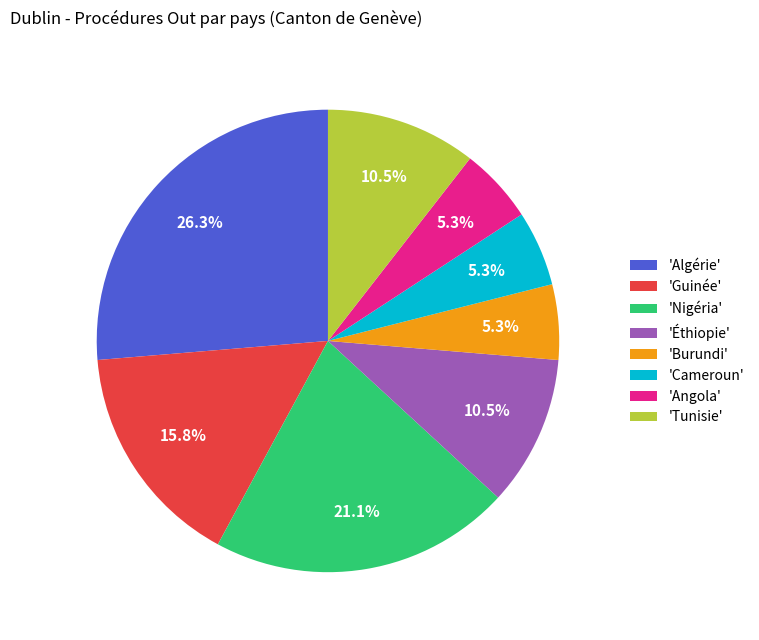

Combined, do 'Éthiopie' and 'Tunisie' account for over 50%?

No